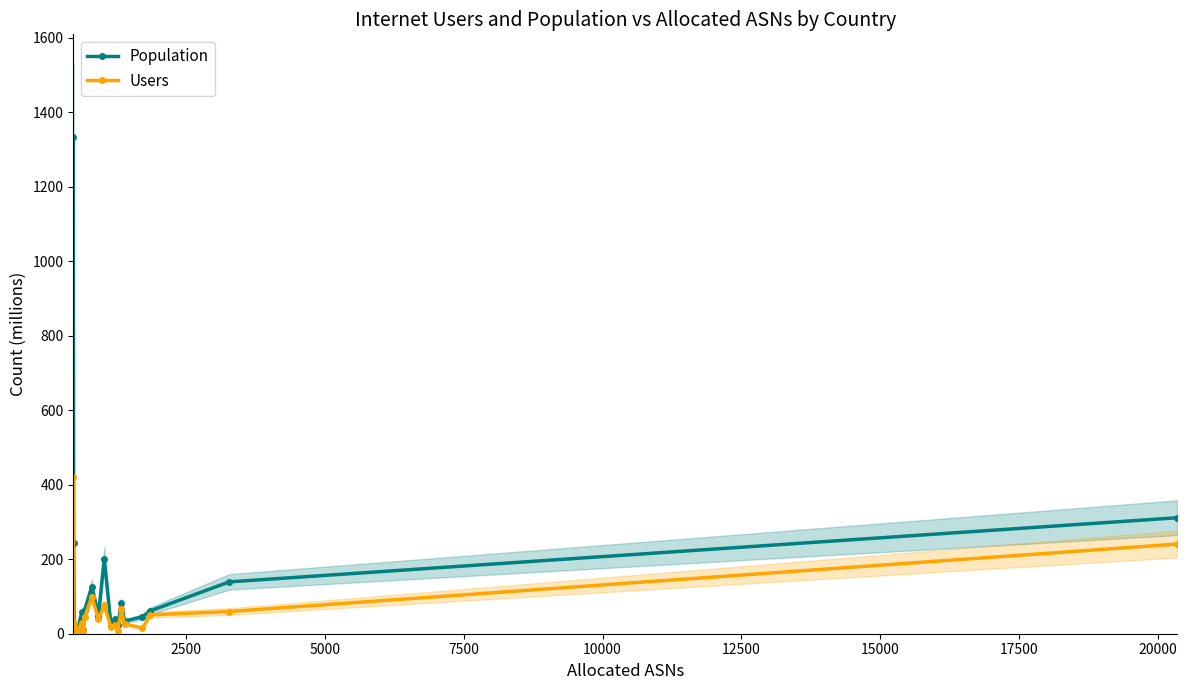

What is the value of the Population point at the 2nd from the left?

243.8